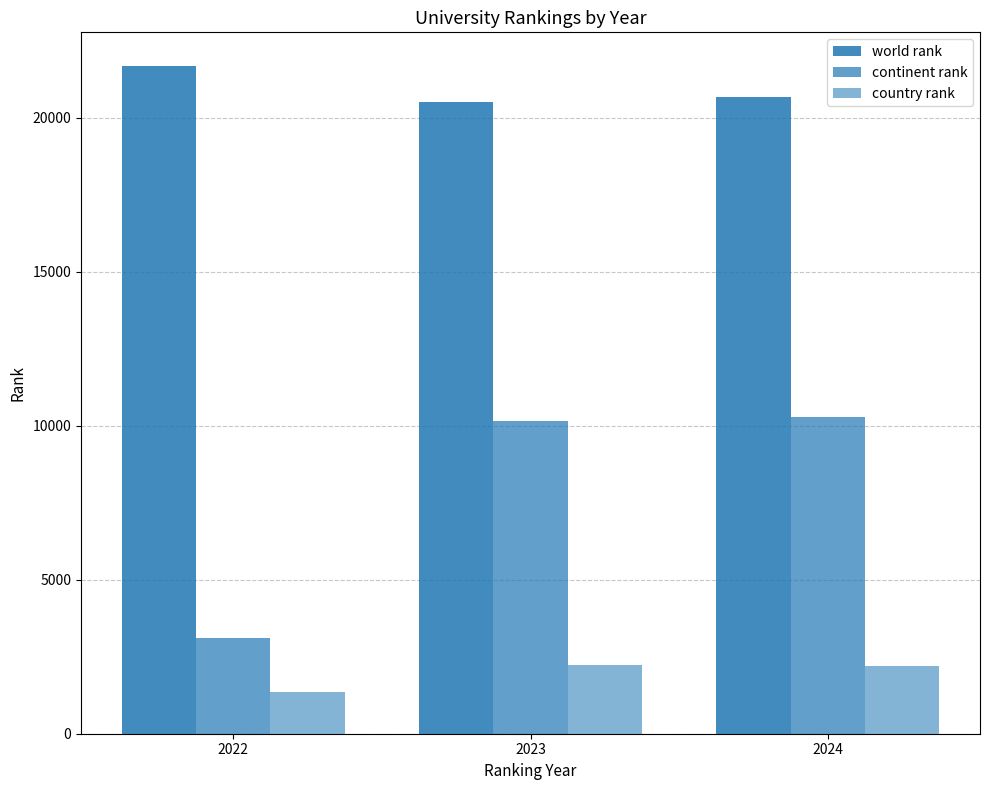

How many values in the world rank series are below 20655?

1